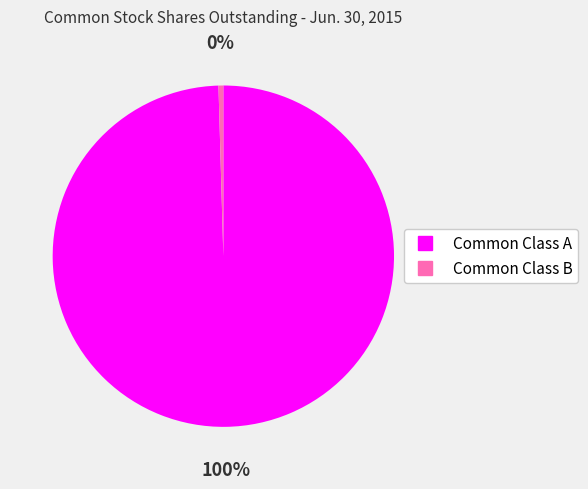

To the nearest percent, what percentage of the pie is Common Class A?

100%